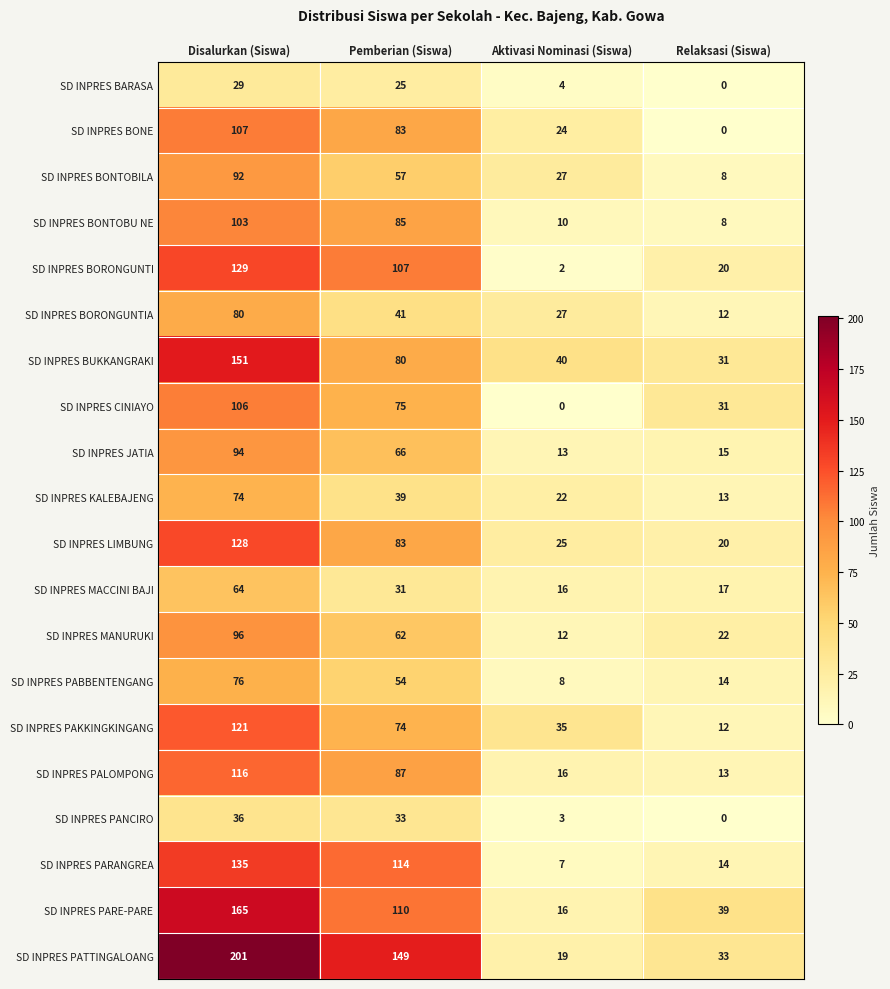

Which series changed the most between Disalurkan (Siswa) and Aktivasi Nominasi (Siswa)?

SD INPRES PATTINGALOANG